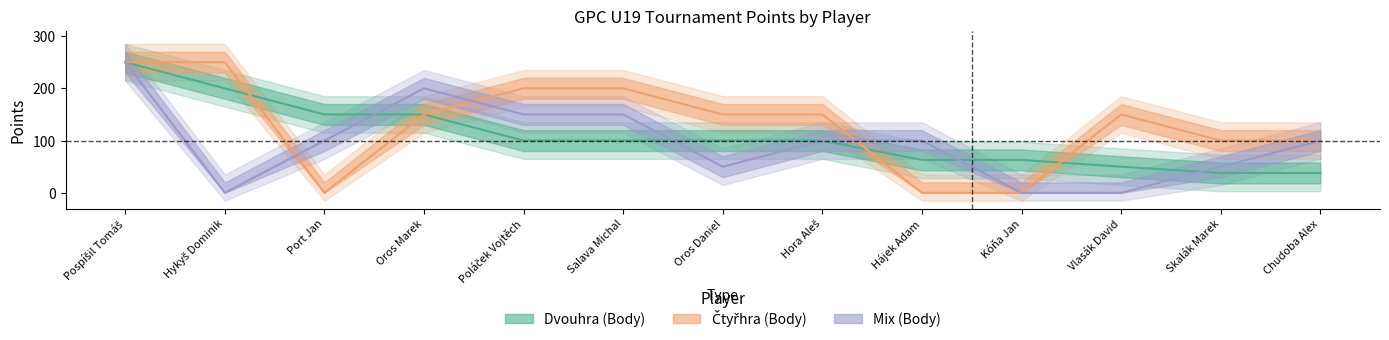

What is the lowest value of the Dvouhra (Body) series?

38